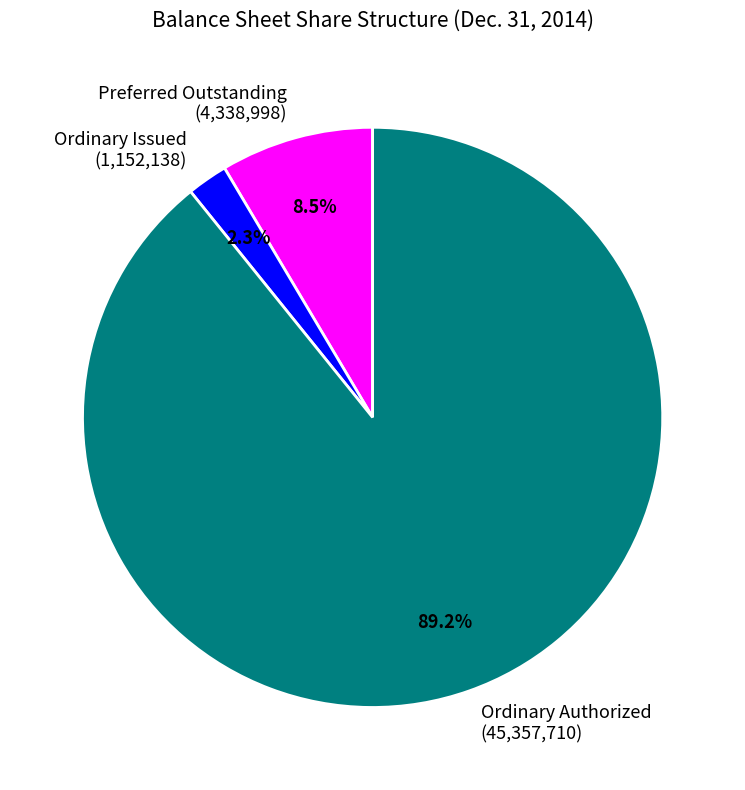

Is there a majority slice in this chart?

Yes